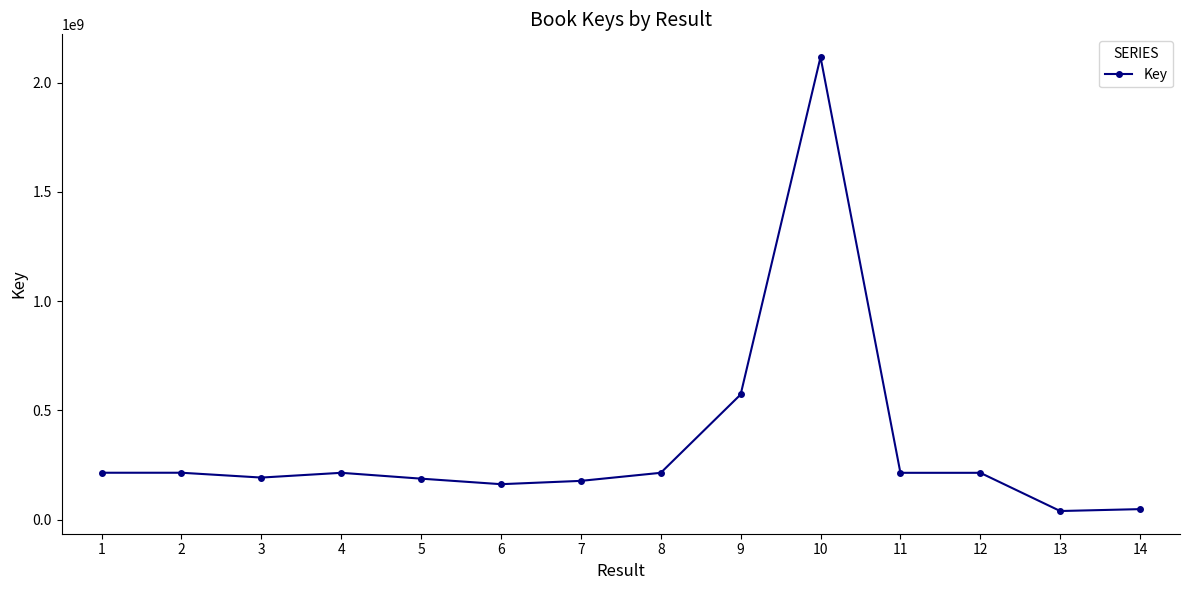

What is the sum of all values?

4779769184